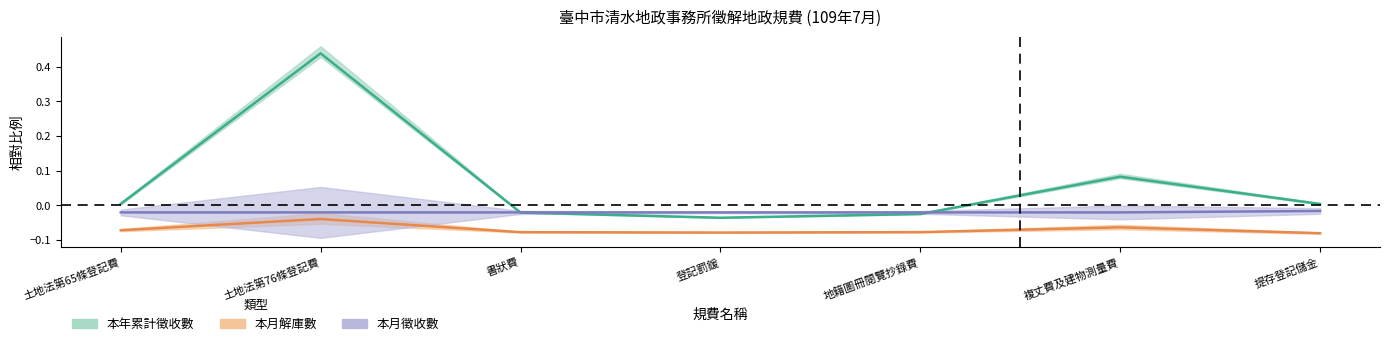

At how many categories does at least one series exceed 0?

4